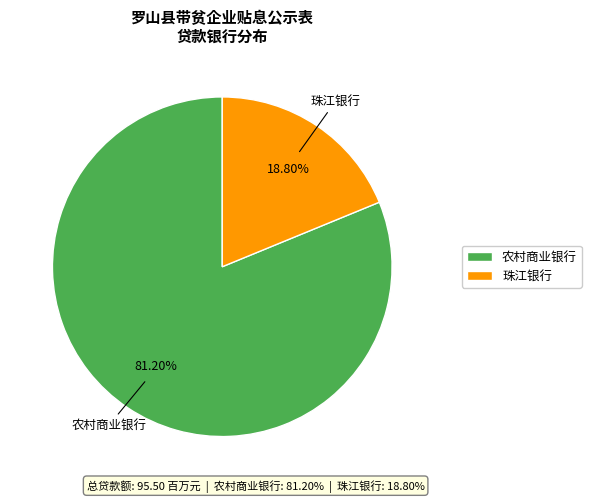

Is the sum of 农村商业银行 and 珠江银行 greater than half?

Yes